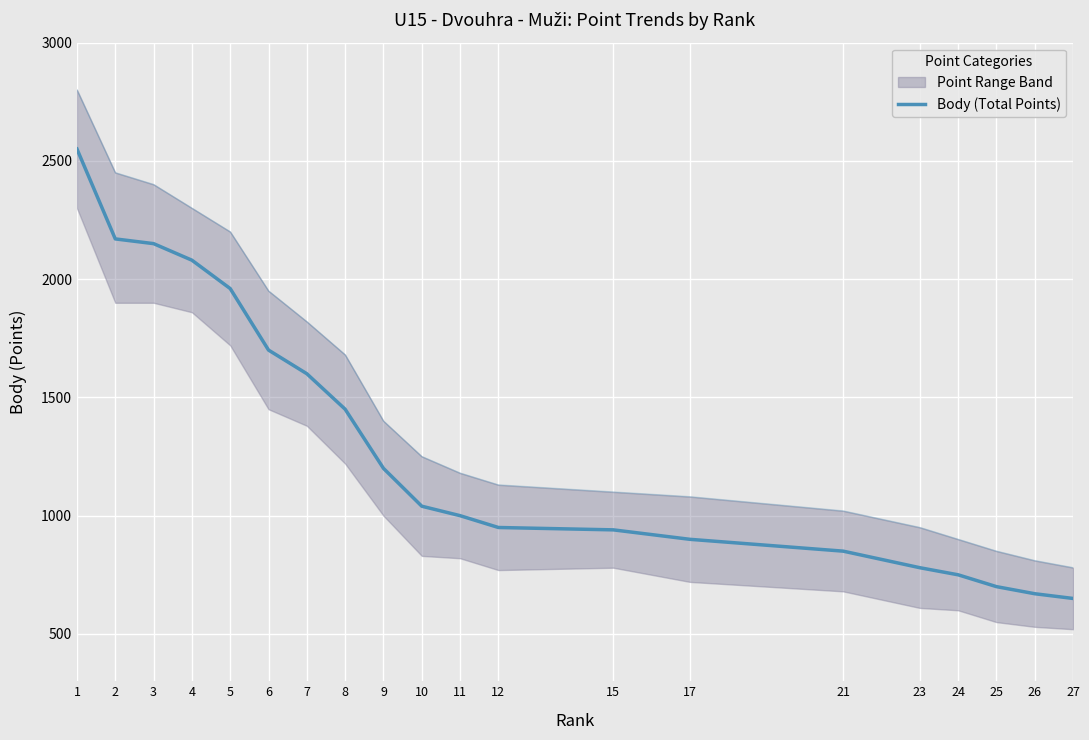

The value at 15 is 381. True or false?

False